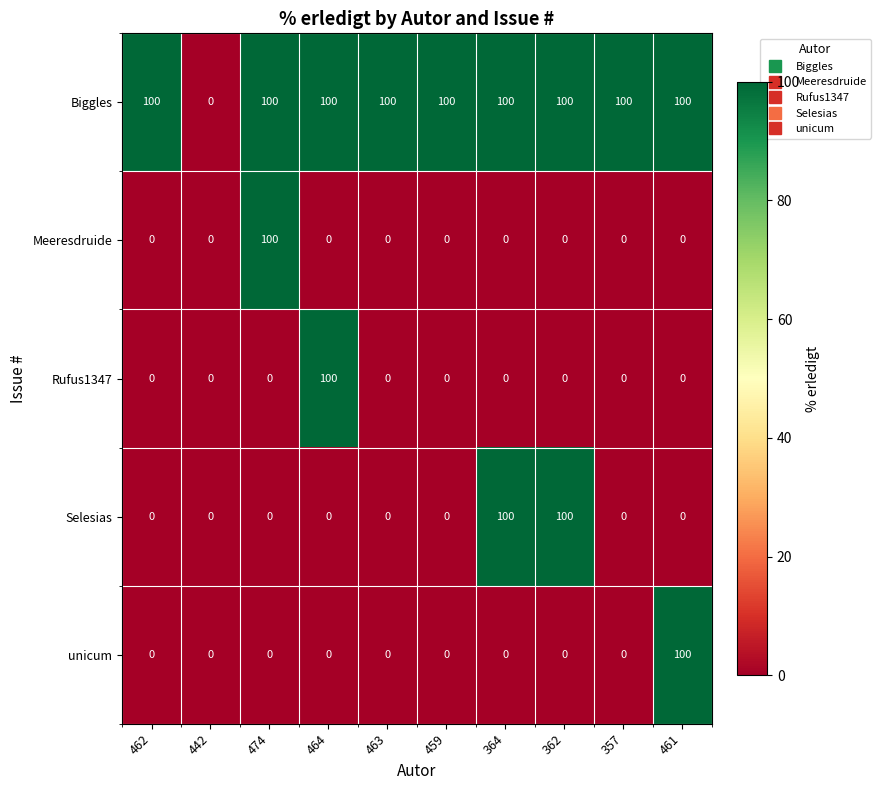

The value of Selesias at 362 is 100. True or false?

True